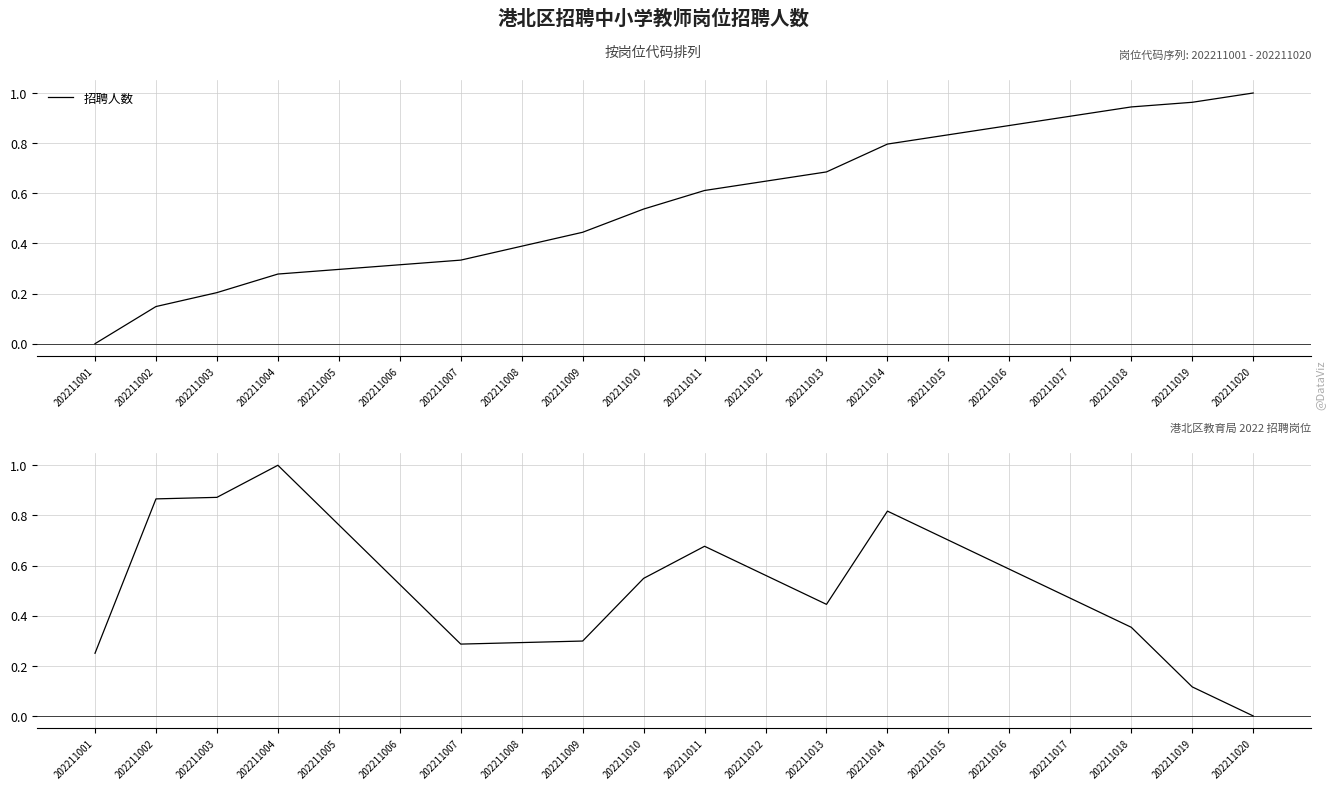

Is the value of 招聘人数 at 202211019 greater than the value of 累计偏差 at 202211016?

Yes